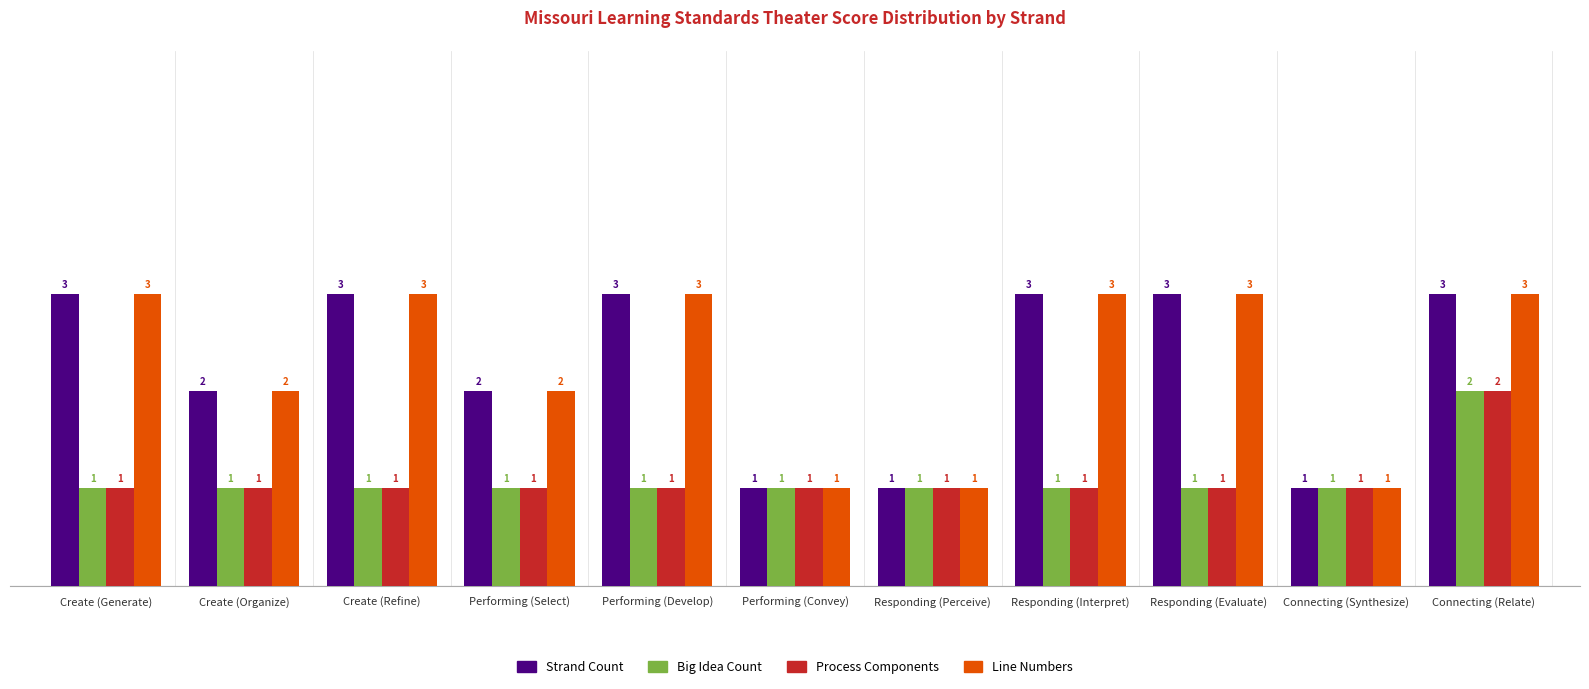

What is the label of the 4th bar from the right?

Responding (Interpret)